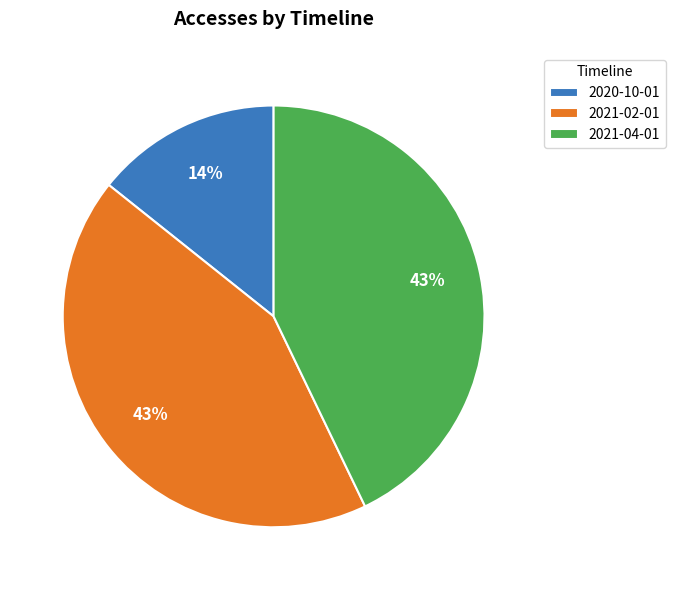

What is the smallest slice in the pie chart?

2020-10-01